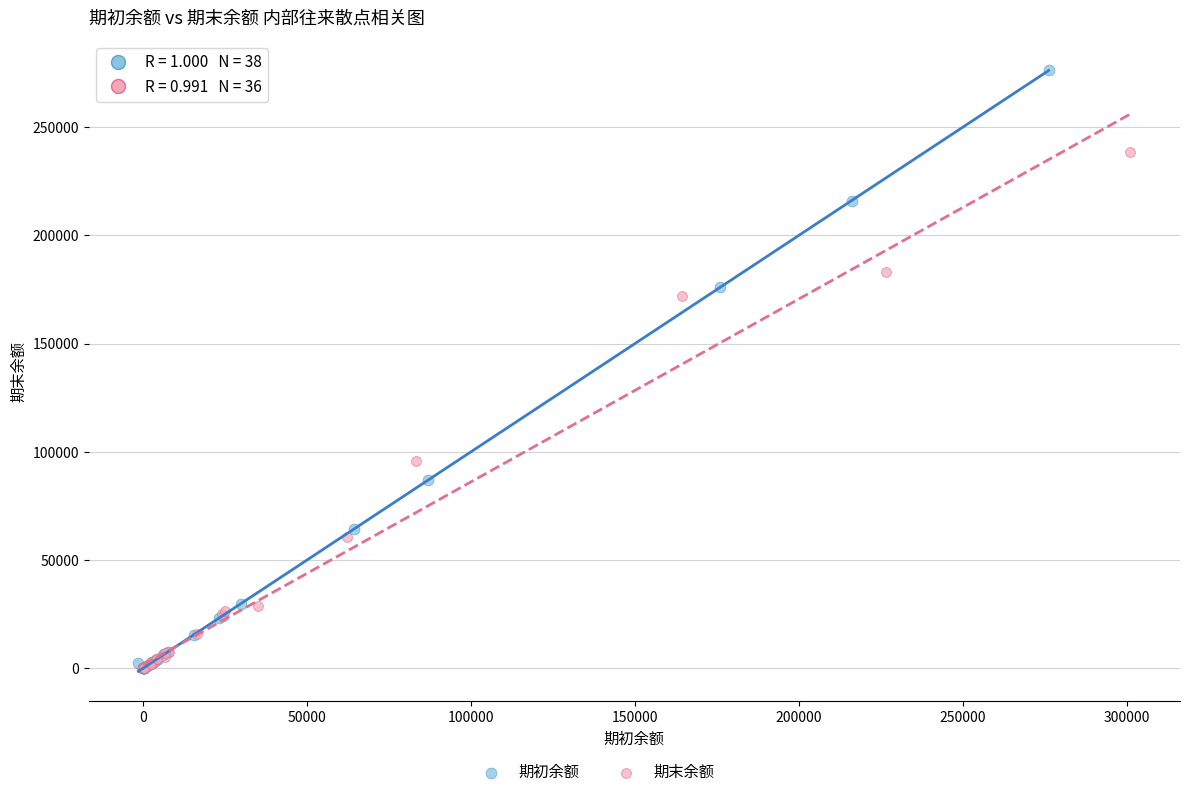

Which series reaches the maximum Y coordinate?

期初余额